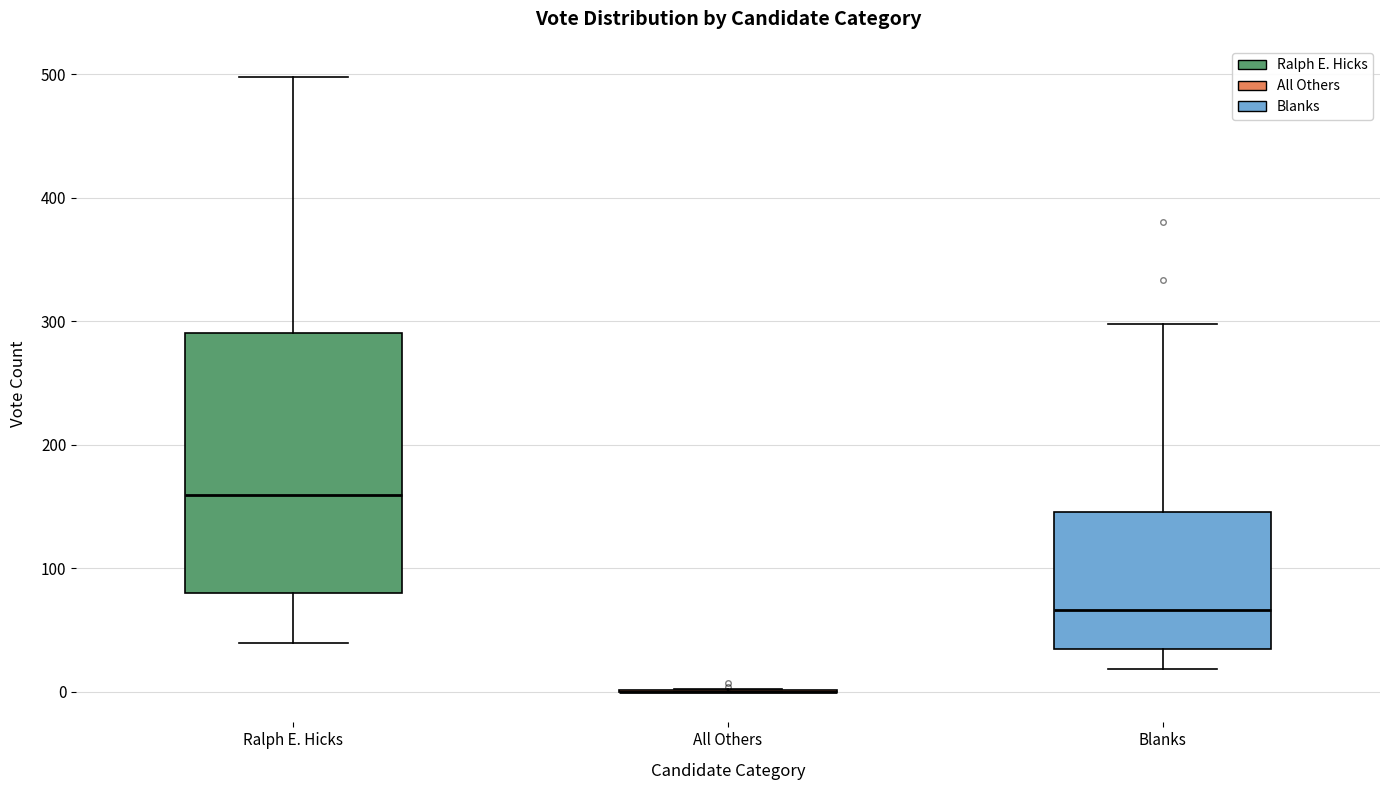

Comparing the boxes themselves (not the whiskers), which one is the tallest?

Ralph E. Hicks